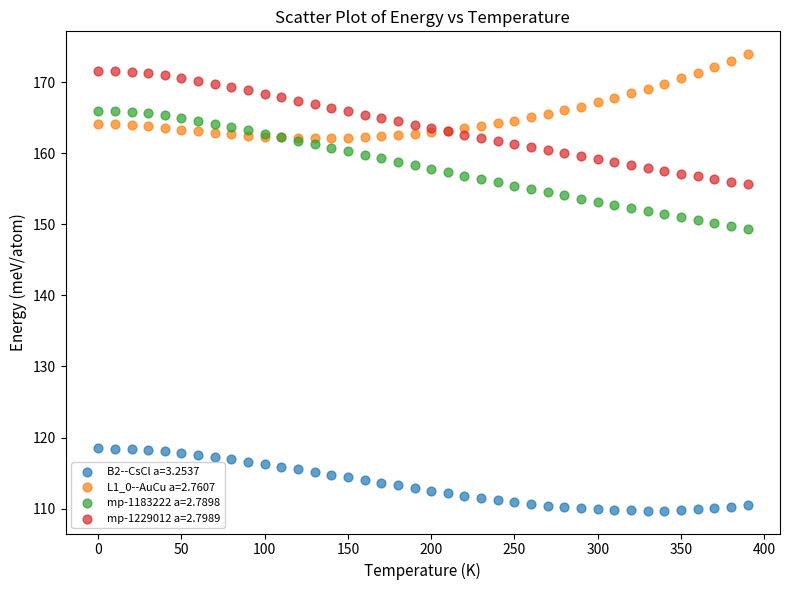

Which series contains the lowest Y value?

B2--CsCl a=3.2537